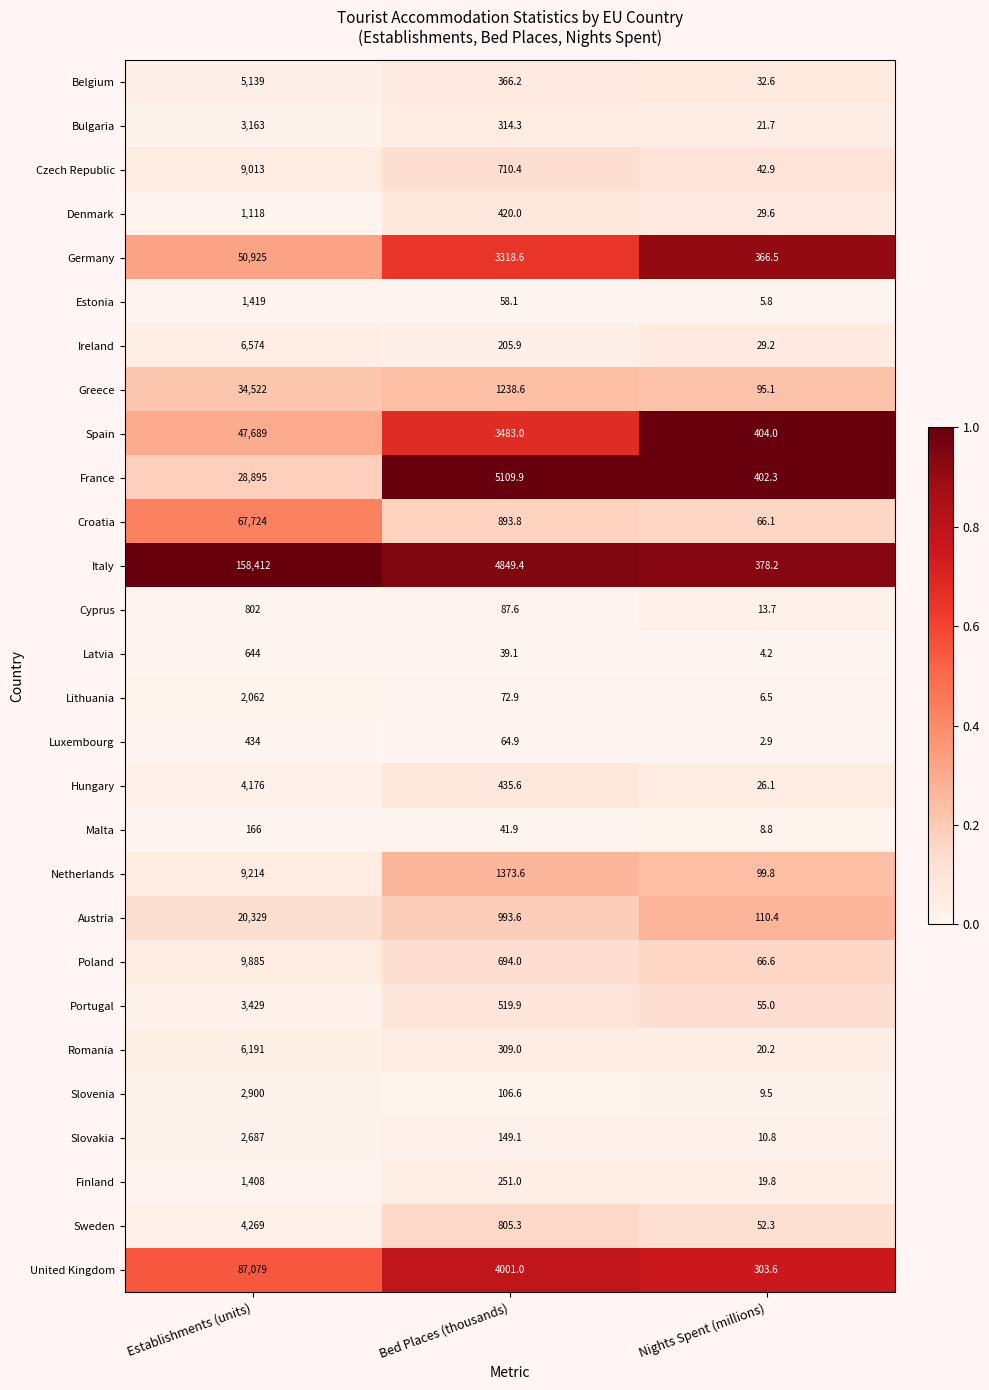

What is the difference between the maximum and second lowest values in the Cyprus series?

714.4